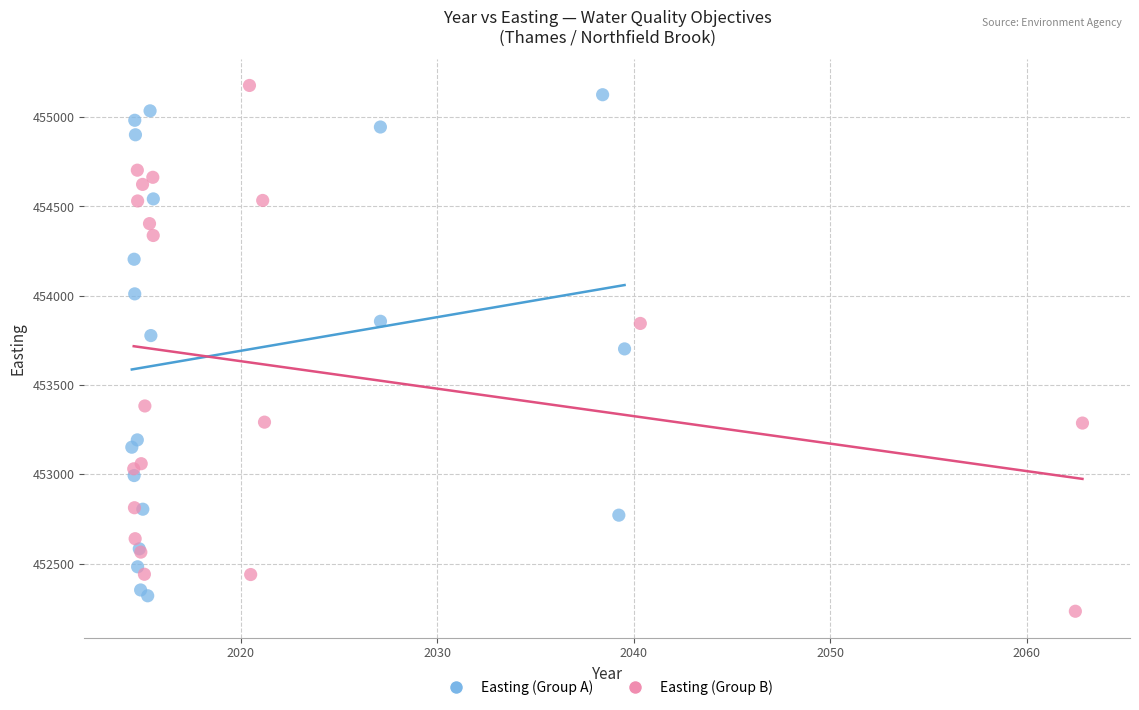

What are all the series names shown in the legend?

Easting (Group A), Easting (Group B)